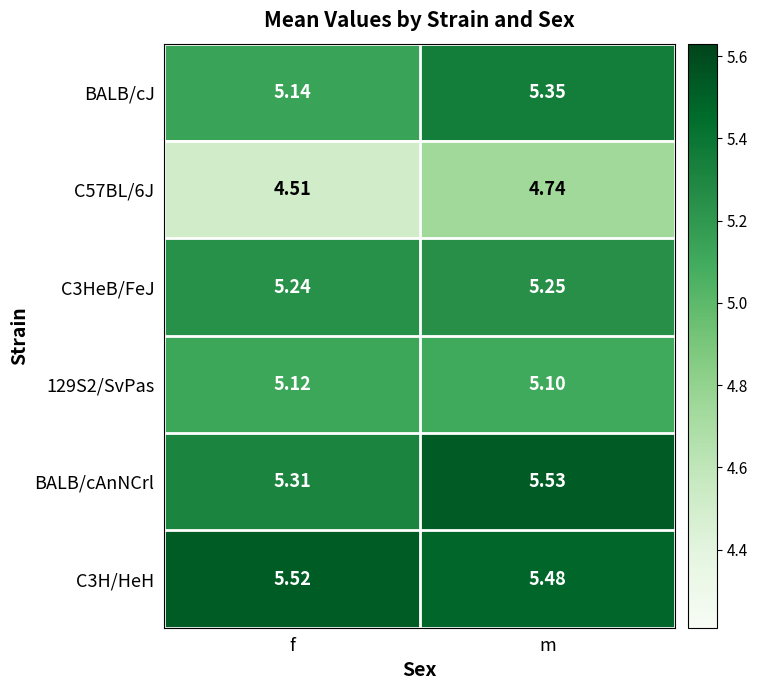

At which label is 129S2/SvPas closest to 5?

m